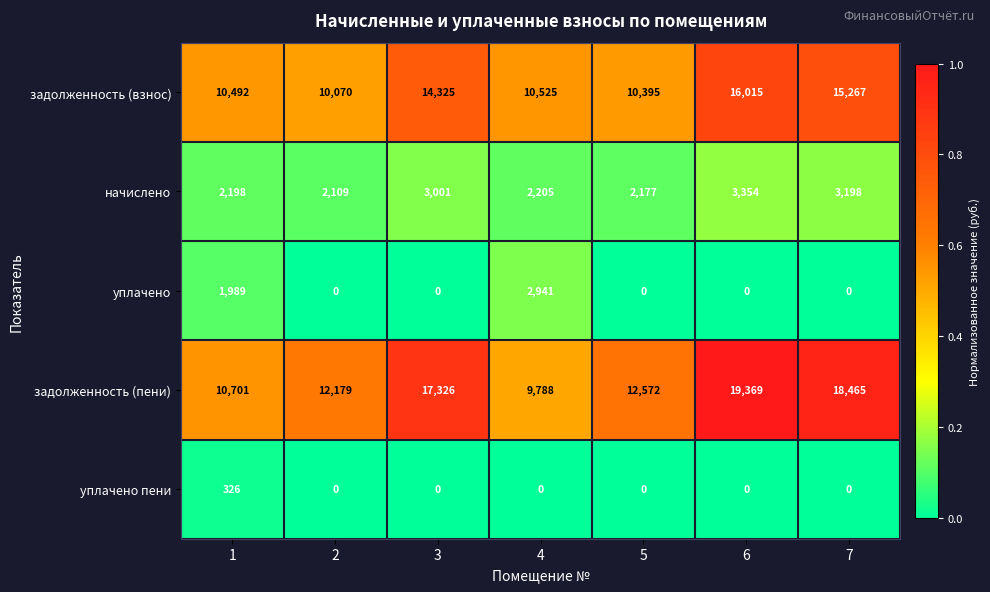

List the series in order of their peak value, lowest first.

уплачено пени, уплачено, начислено, задолженность (взнос), задолженность (пени)